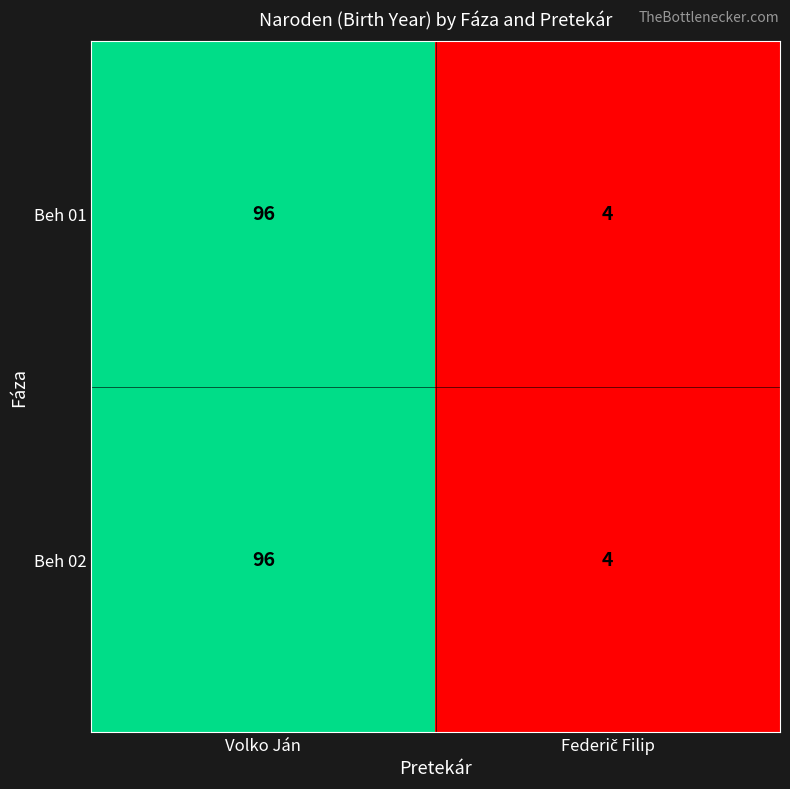

At which category is the sum across all series the highest?

Volko Ján